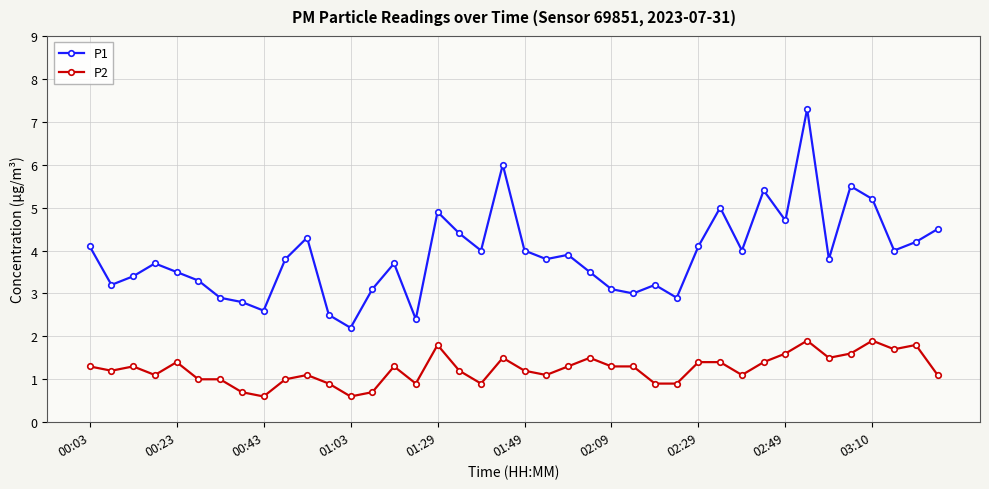

List the series in order of their overall mean, lowest first.

P2, P1